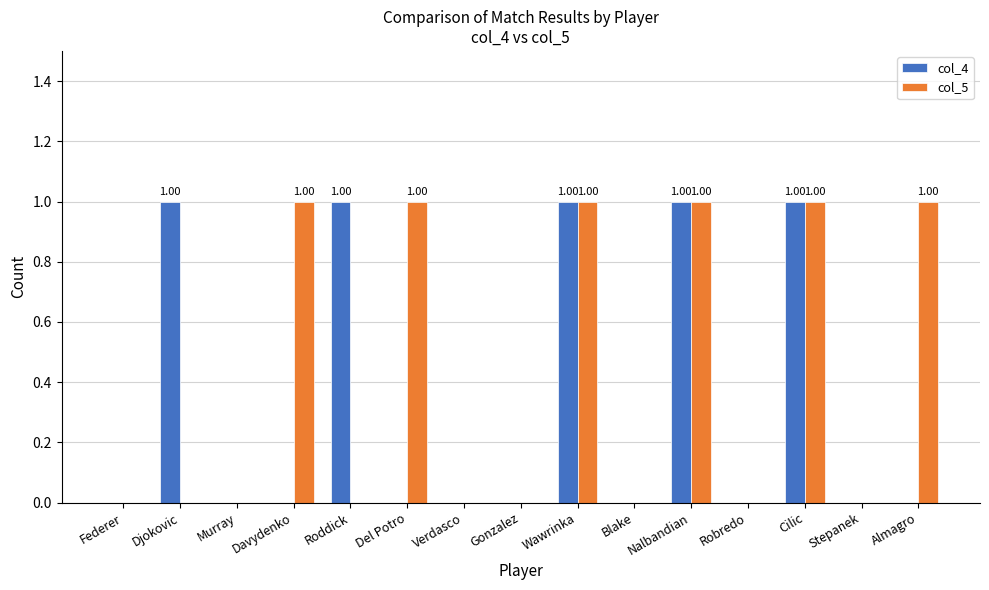

How many col_4 values are between 0 and 1?

15